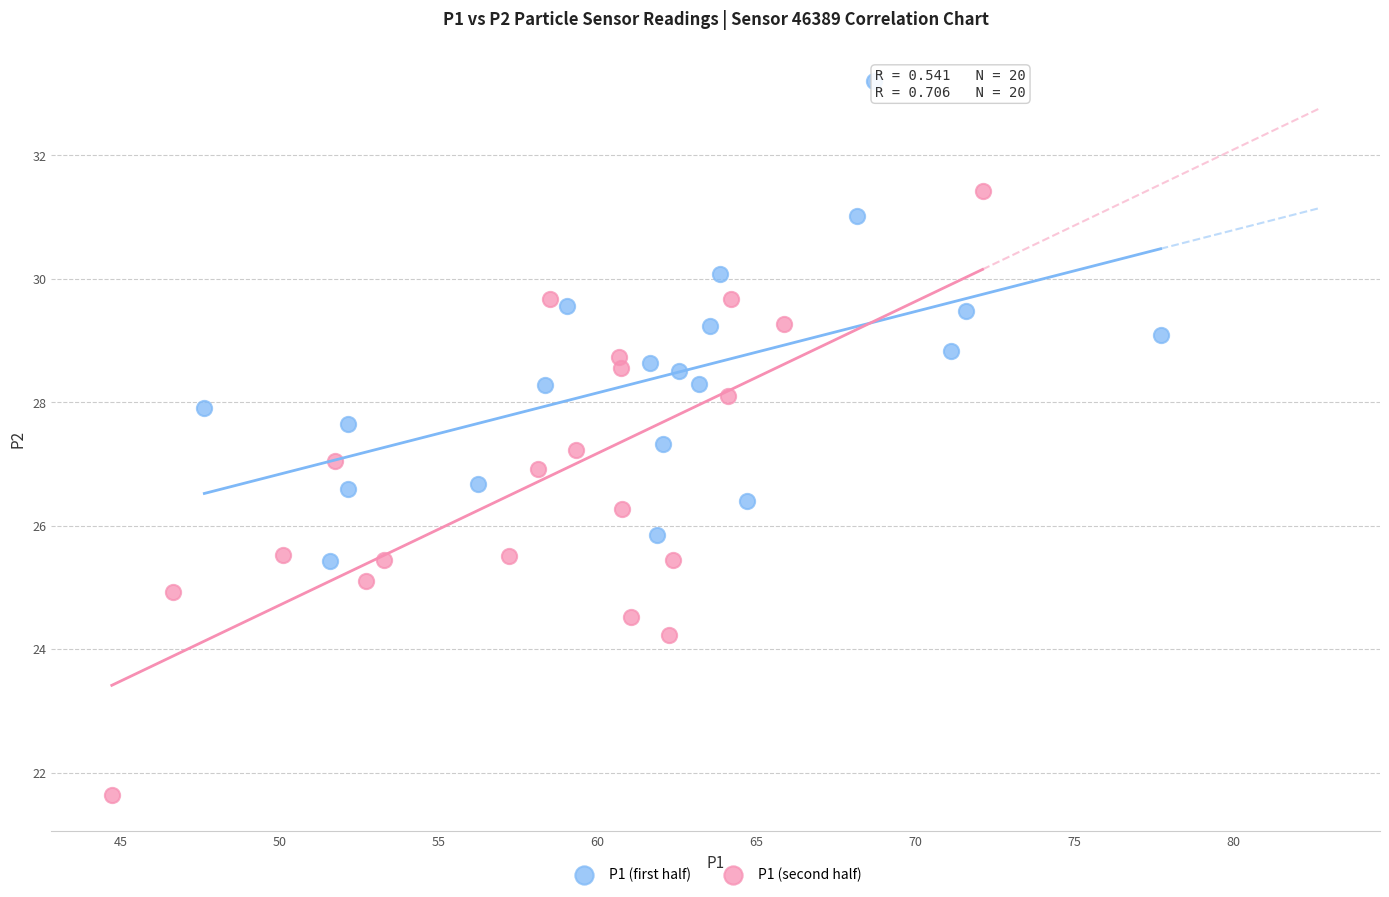

Which series has the largest Y range (max minus min)?

P1 (second half)